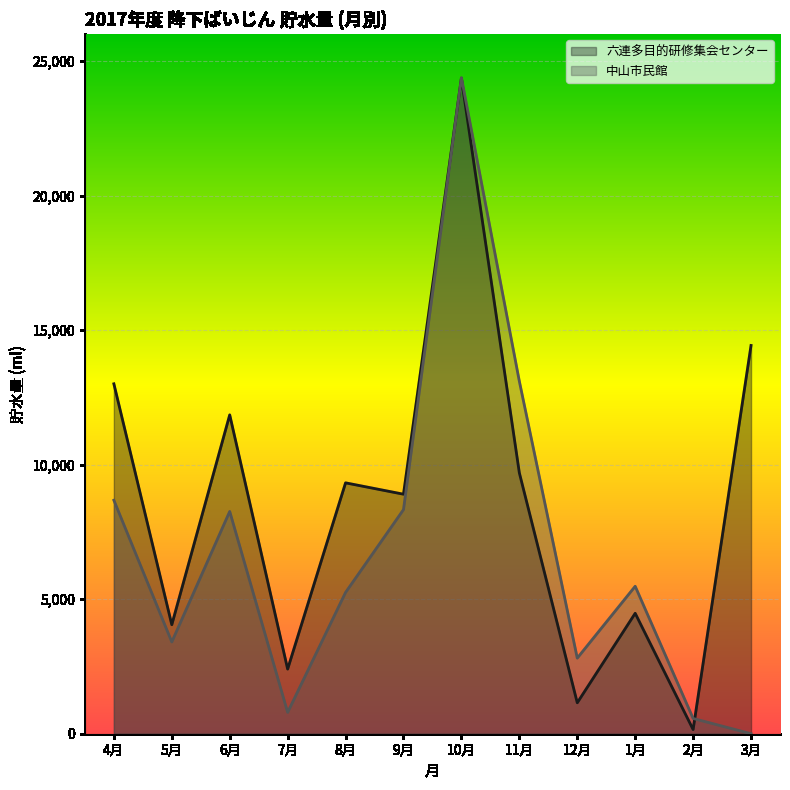

What is the difference between the maximum and minimum values in the 中山市民館 series?

24384